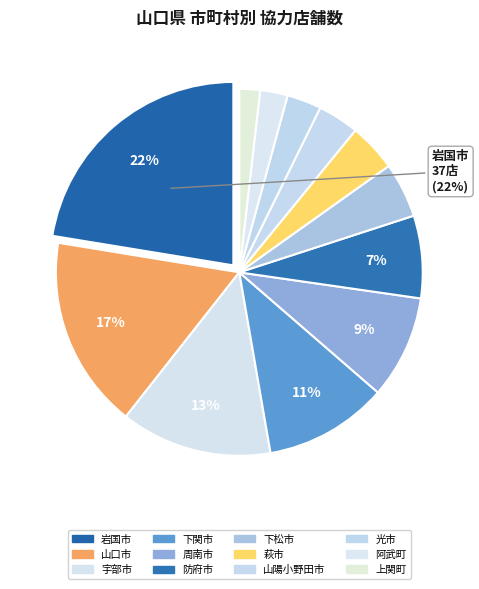

Is there any slice that represents more than half of the pie?

No